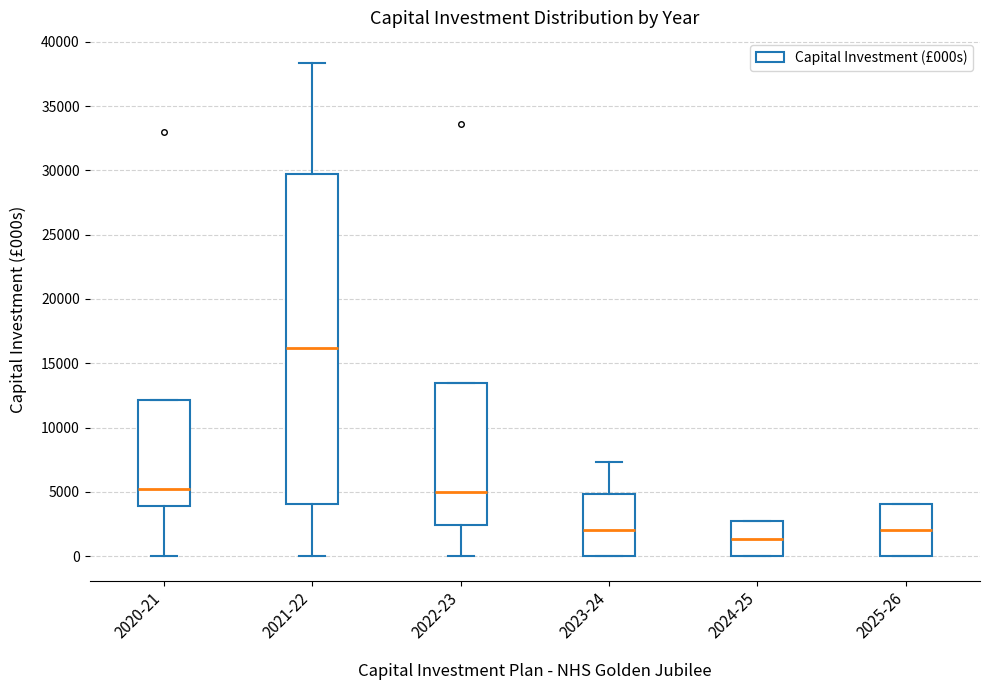

Comparing the boxes themselves (not the whiskers), which one is the tallest?

2021-22